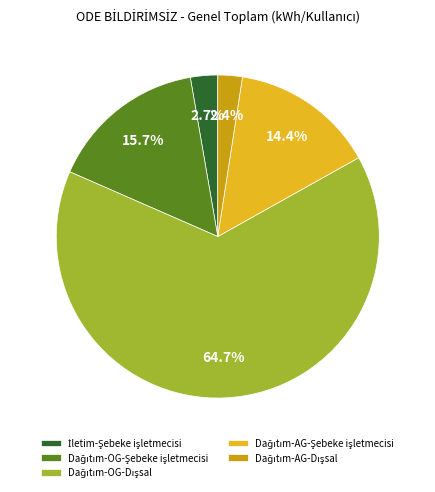

Which category accounts for the majority?

Dağıtım-OG-Dışsal